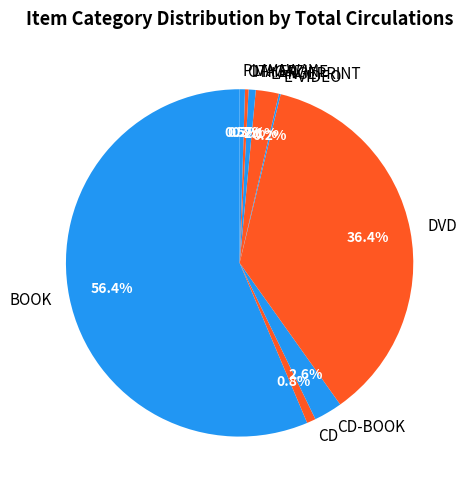

Between DVD and OTHER, which is larger?

DVD